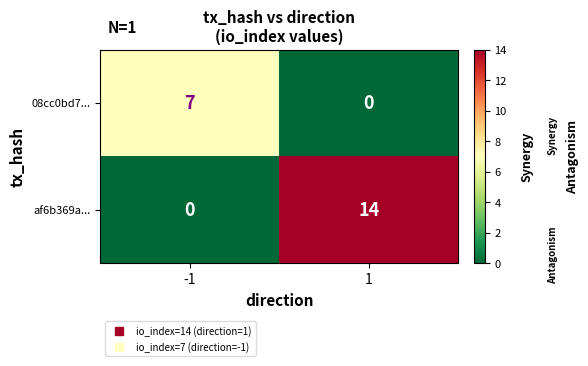

Rank the series by their maximum value, from lowest to highest.

08cc0bd7..., af6b369a...